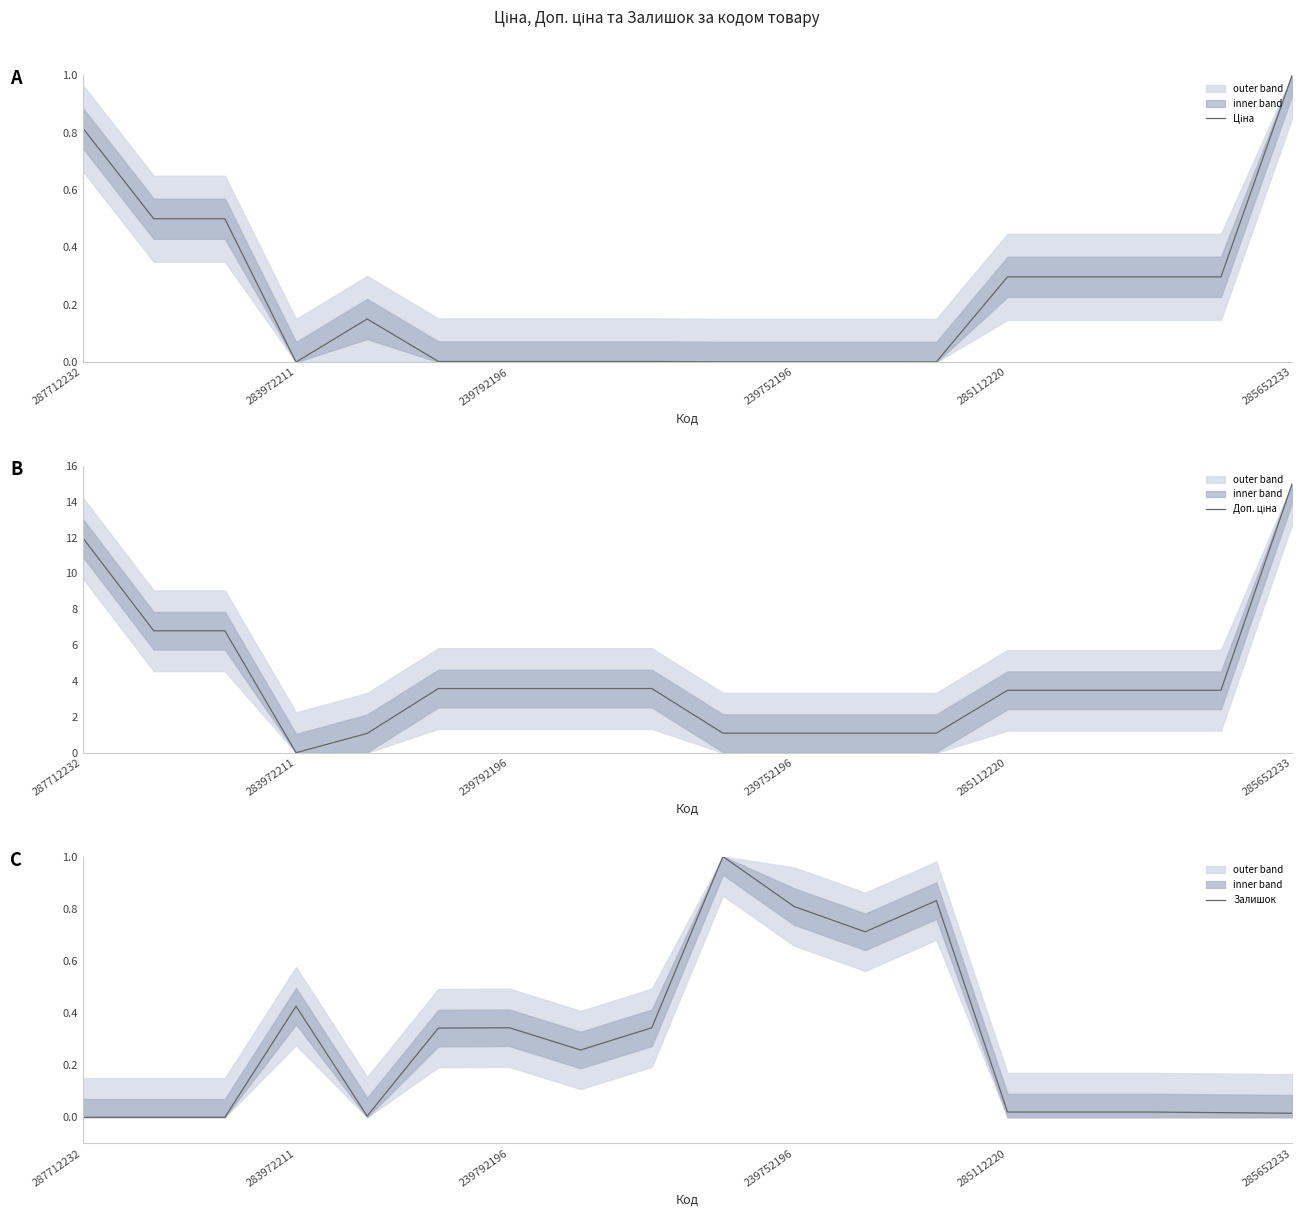

What is the difference between the maximum and minimum values in the Залишок series?

1.0